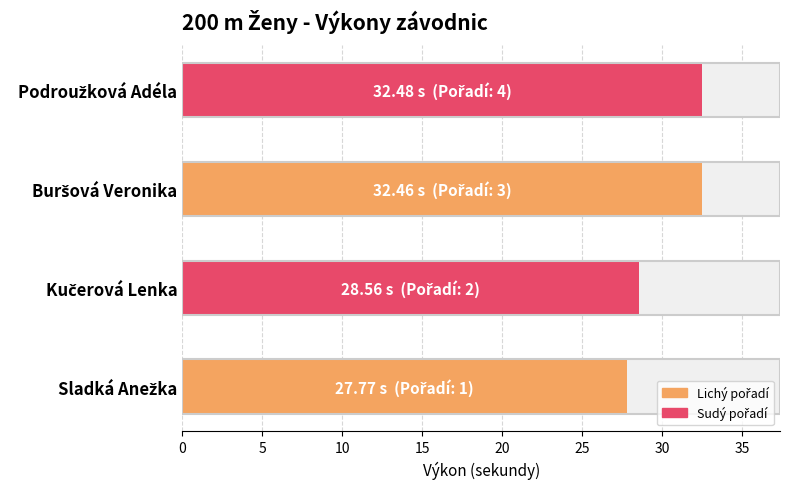

Reading left to right, extract all data points from this chart.

27.8	28.6	32.5	32.5